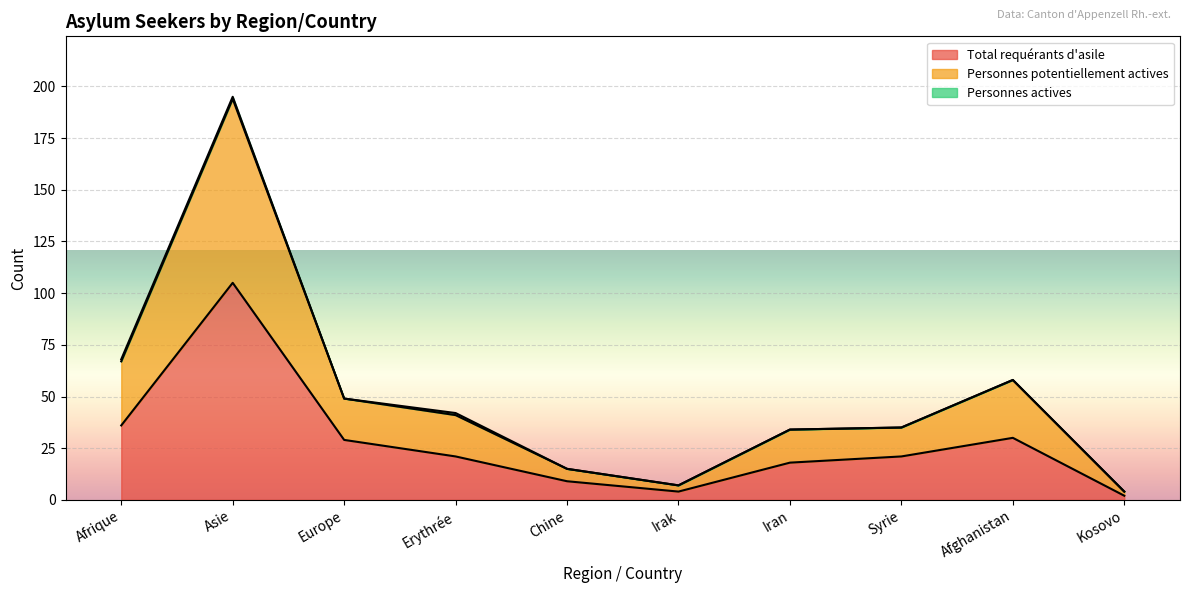

How many lines are shown in the chart?

3